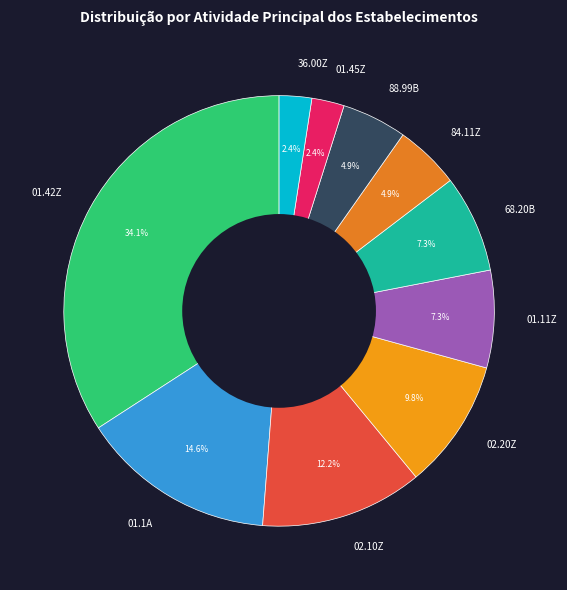

Which has a higher value, 01.45Z or 68.20B?

68.20B